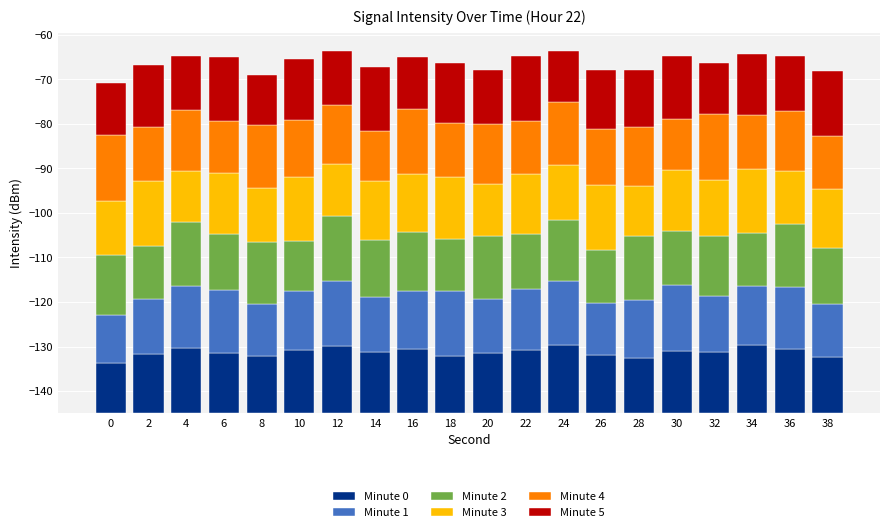

At which category is the sum across all series the highest?

24